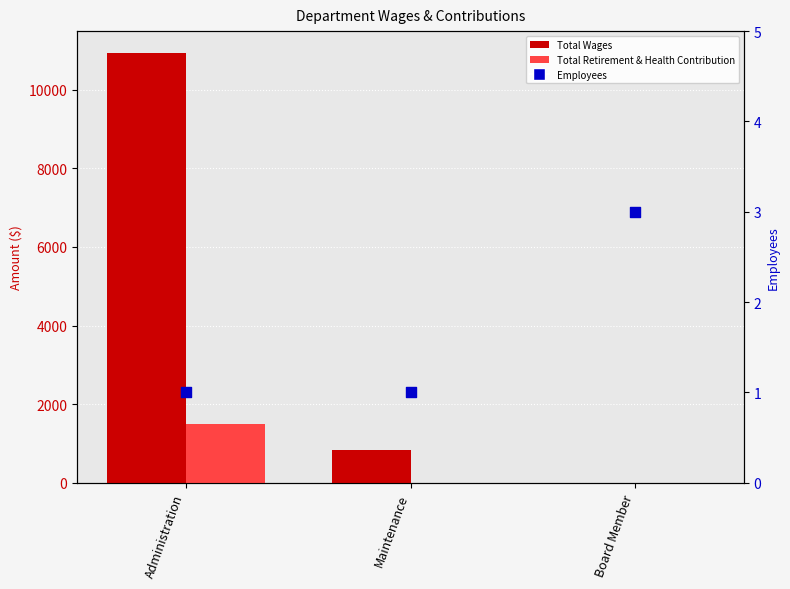

Which series contains the lowest Y value?

Total Wages